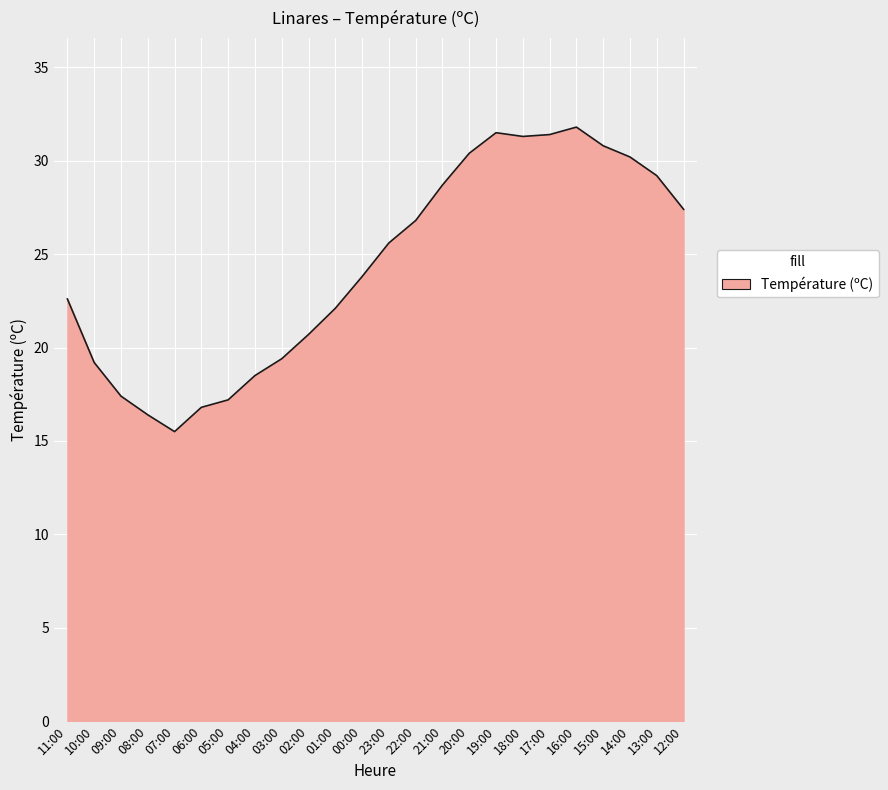

Which label corresponds to the largest value in the chart?

16:00